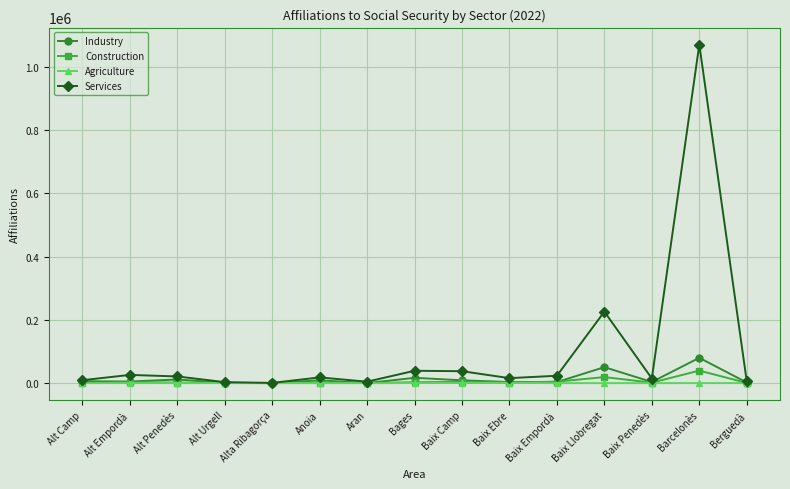

True or false: Services has more than 0 points higher than both neighbors.

True